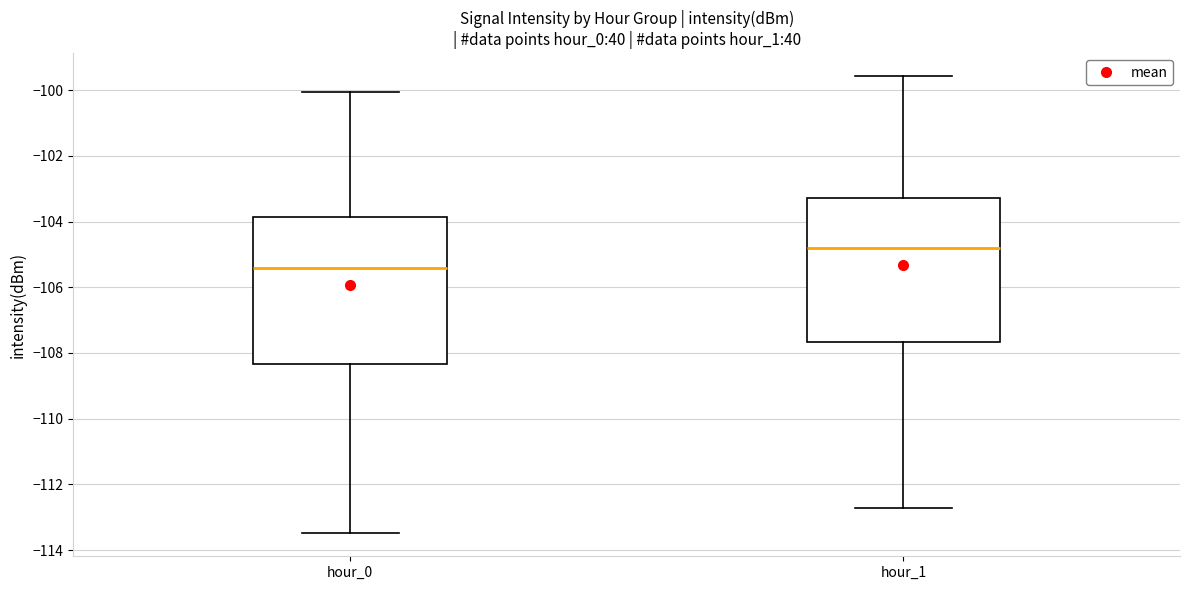

Where is the upper edge of the box for hour_1 on the y-axis? The values are not printed on the chart, so give them approximately, as read against the axis.

-103.2